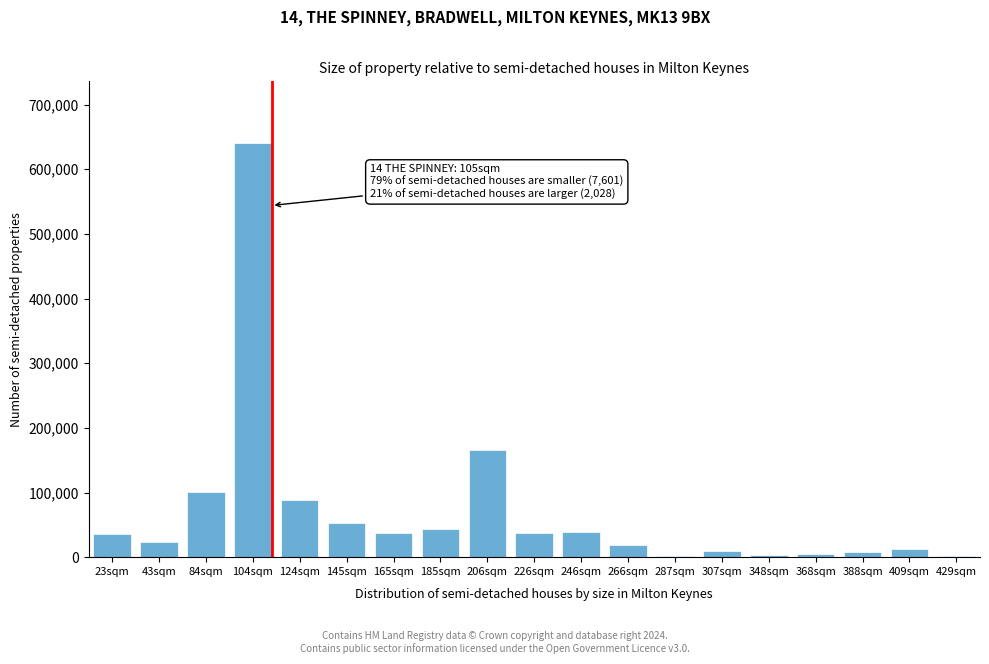

The value at 266sqm is 19000. True or false?

True